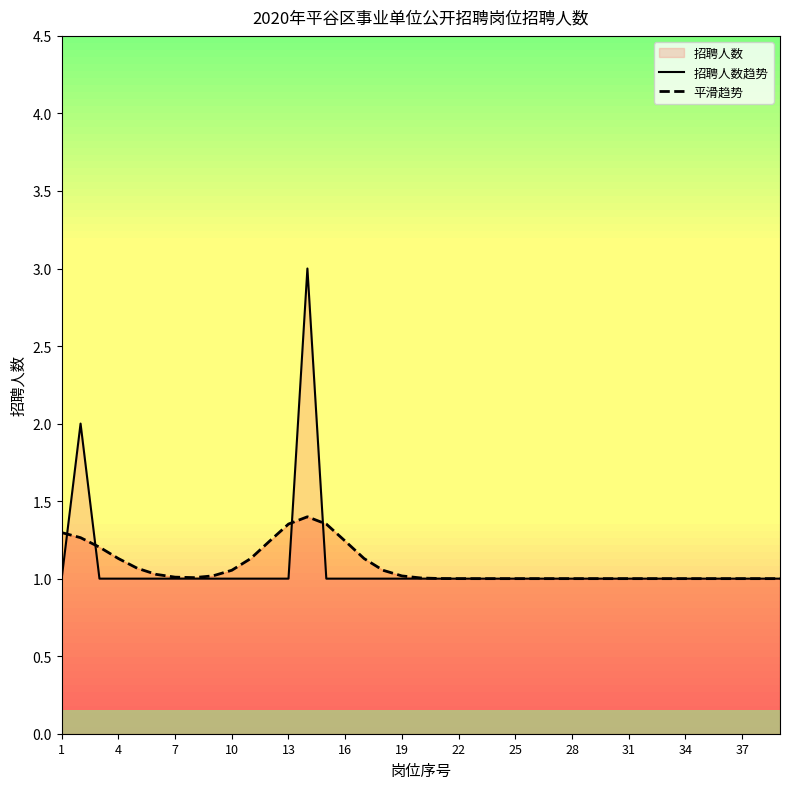

What is the lowest value of the 平滑趋势 series?

1.0